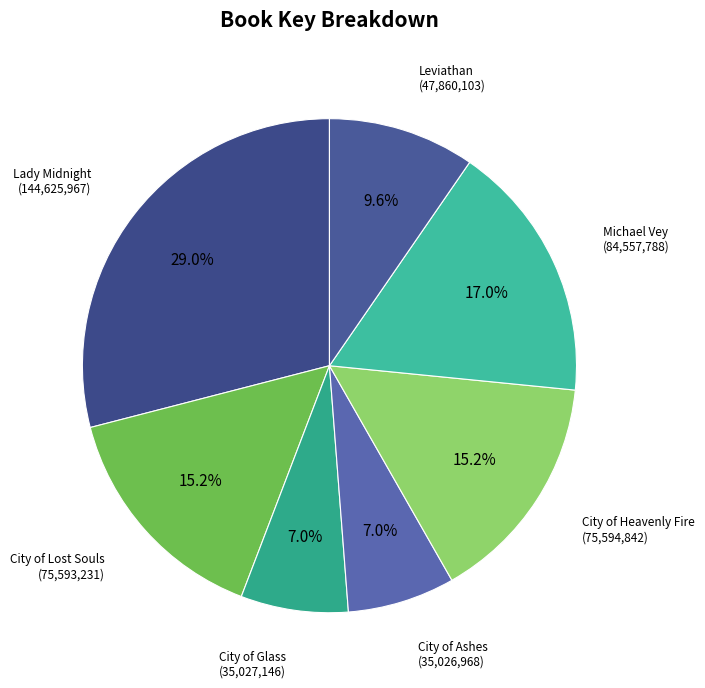

Rank the categories by value from highest to lowest.

Lady Midnight, Michael Vey, City of Heavenly Fire, City of Lost Souls, Leviathan, City of Glass, City of Ashes